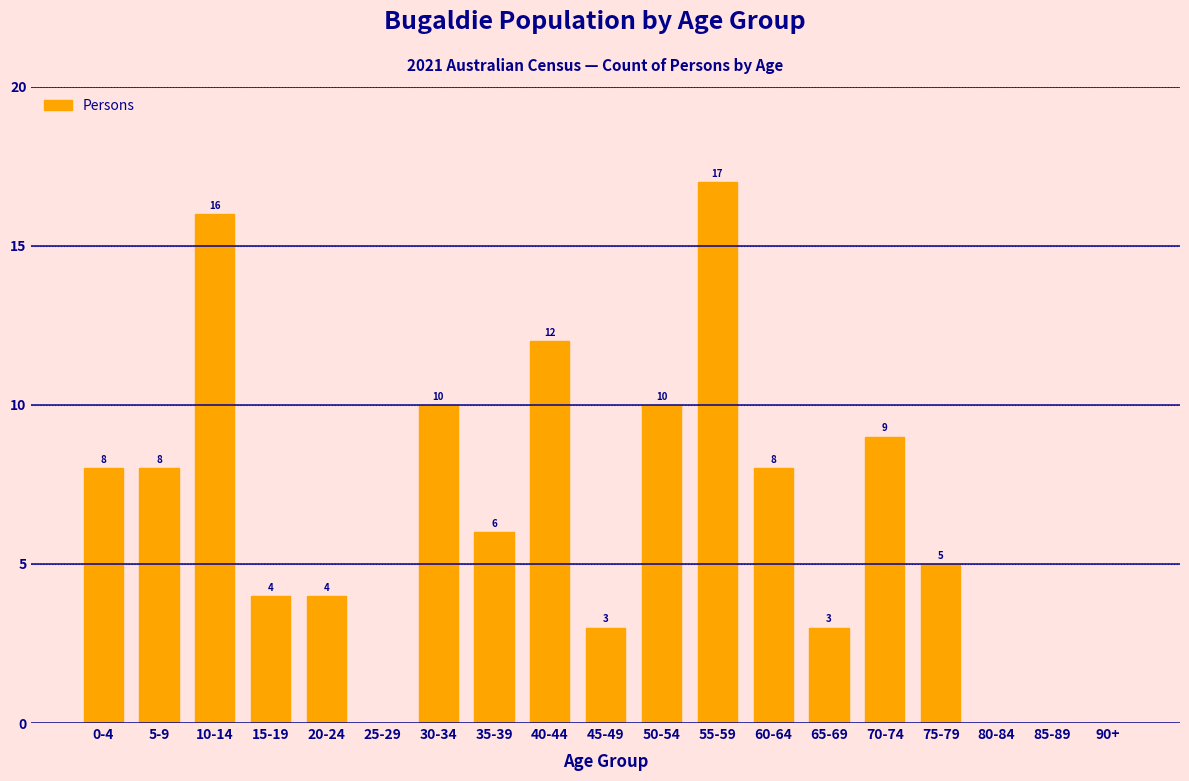

Reading left to right, list all the values displayed in this chart.

0-4=8	5-9=8	10-14=16	15-19=4	20-24=4	25-29=0	30-34=10	35-39=6	40-44=12	45-49=3	50-54=10	55-59=17	60-64=8	65-69=3	70-74=9	75-79=5	80-84=0	85-89=0	90+=0